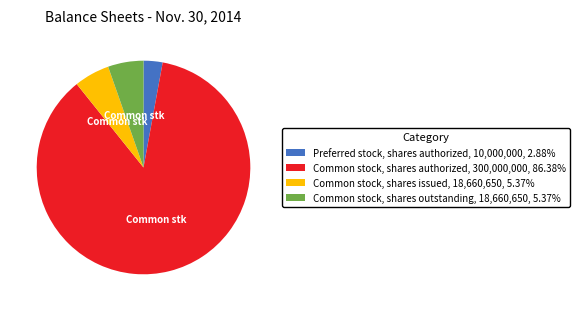

Which category has the smallest portion of the pie?

Preferred stock, shares authorized